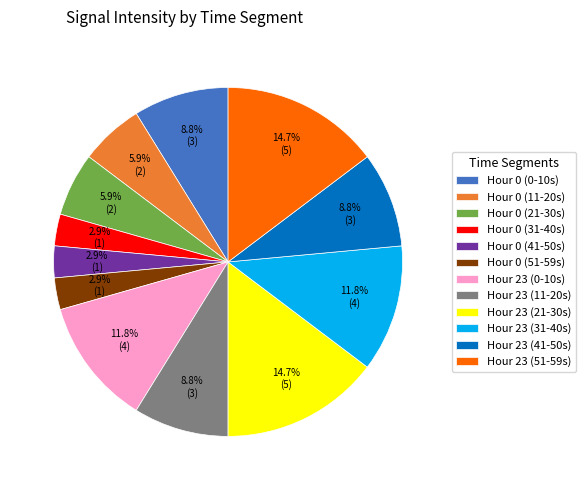

What percentage is NOT represented by Hour 0 (41-50s)?

97.1%